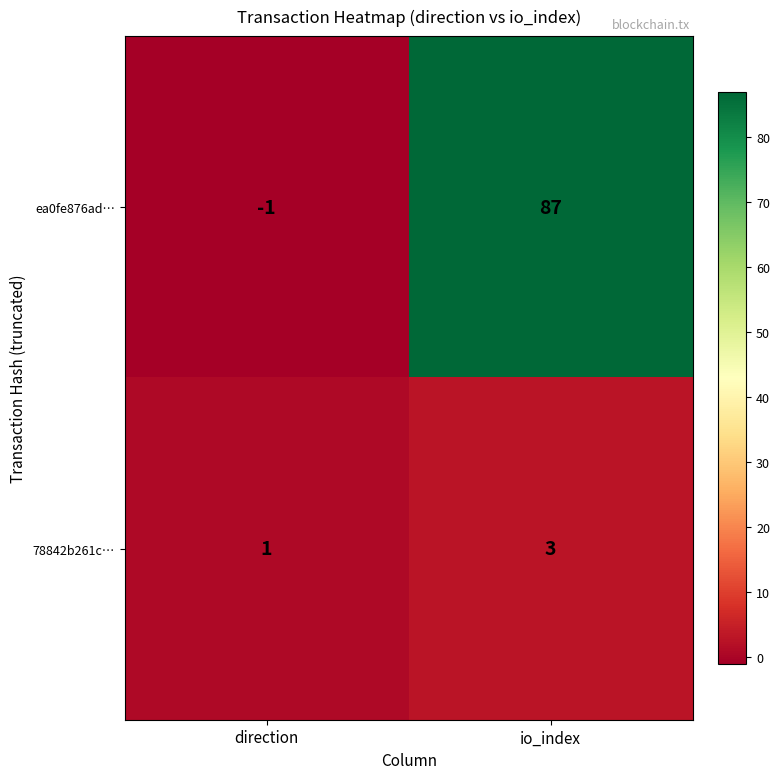

At which label does 78842b261c… reach its minimum?

direction